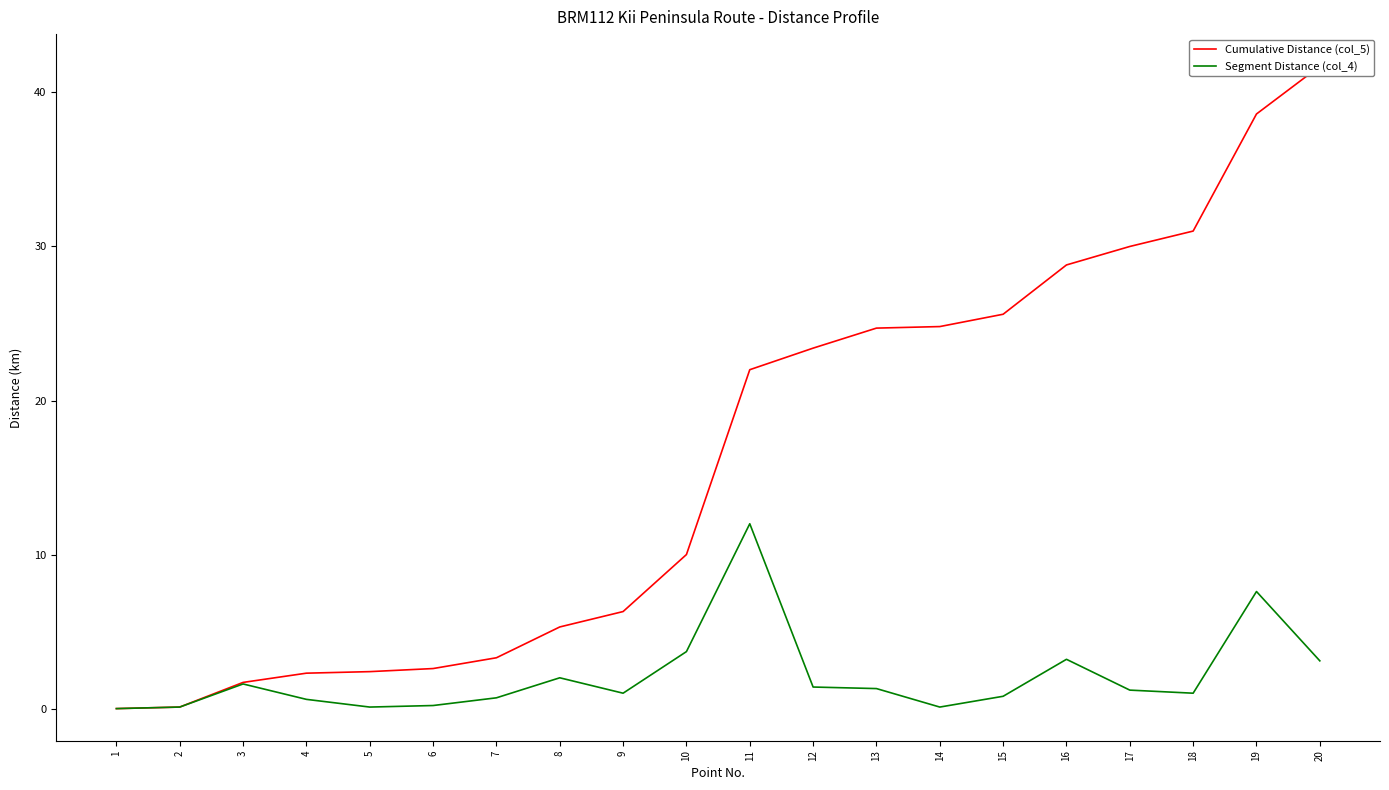

Reading left to right, list all the values displayed in this chart.

Cumulative Distance (col_5): 1=0.0	2=0.1	3=1.7	4=2.3	5=2.4	6=2.6	7=3.3	8=5.3	9=6.3	10=10.0	11=22.0	12=23.4	13=24.7	14=24.8	15=25.6	16=28.8	17=30.0	18=31.0	19=38.6	20=41.7
Segment Distance (col_4): 1=0.0	2=0.1	3=1.6	4=0.6	5=0.1	6=0.2	7=0.7	8=2.0	9=1.0	10=3.7	11=12.0	12=1.4	13=1.3	14=0.1	15=0.8	16=3.2	17=1.2	18=1.0	19=7.6	20=3.1